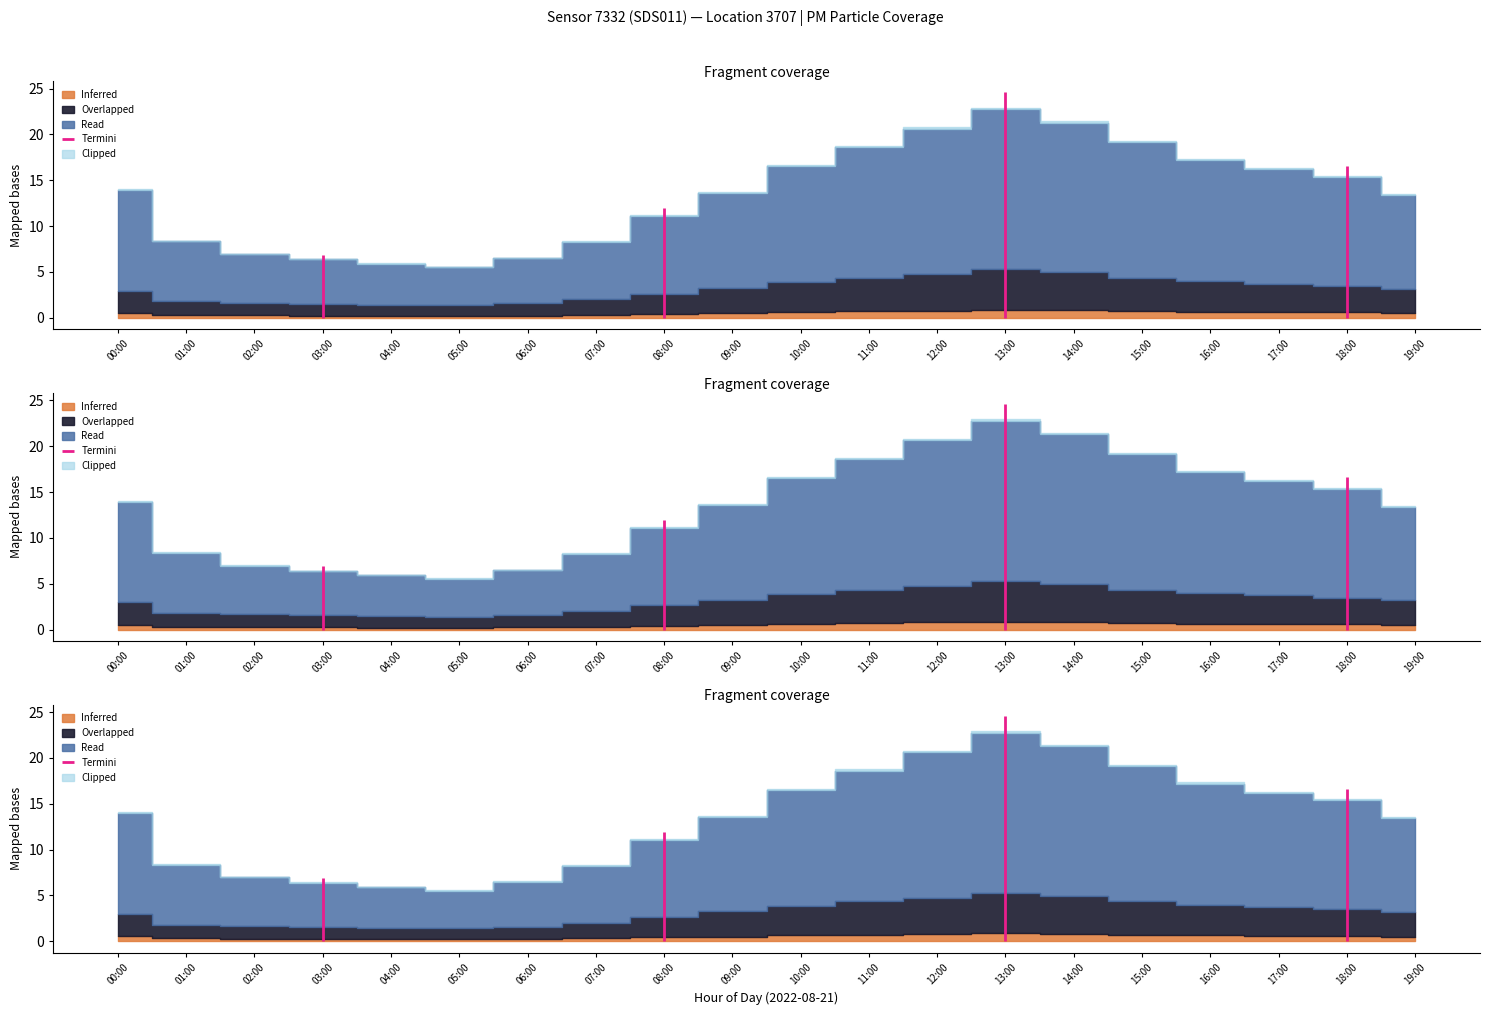

Where is the first local maximum for P2?

13:00